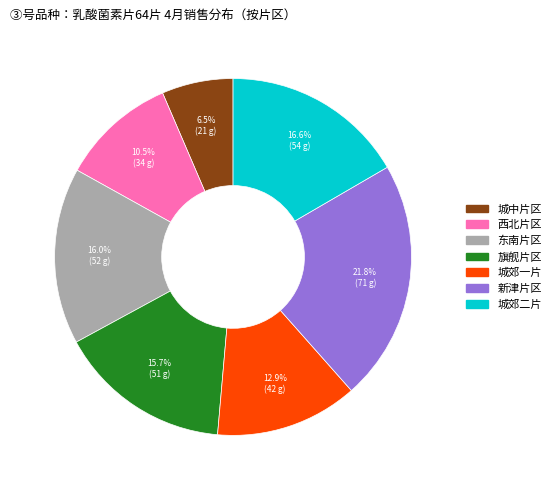

Which category has the biggest portion of the pie?

新津片区